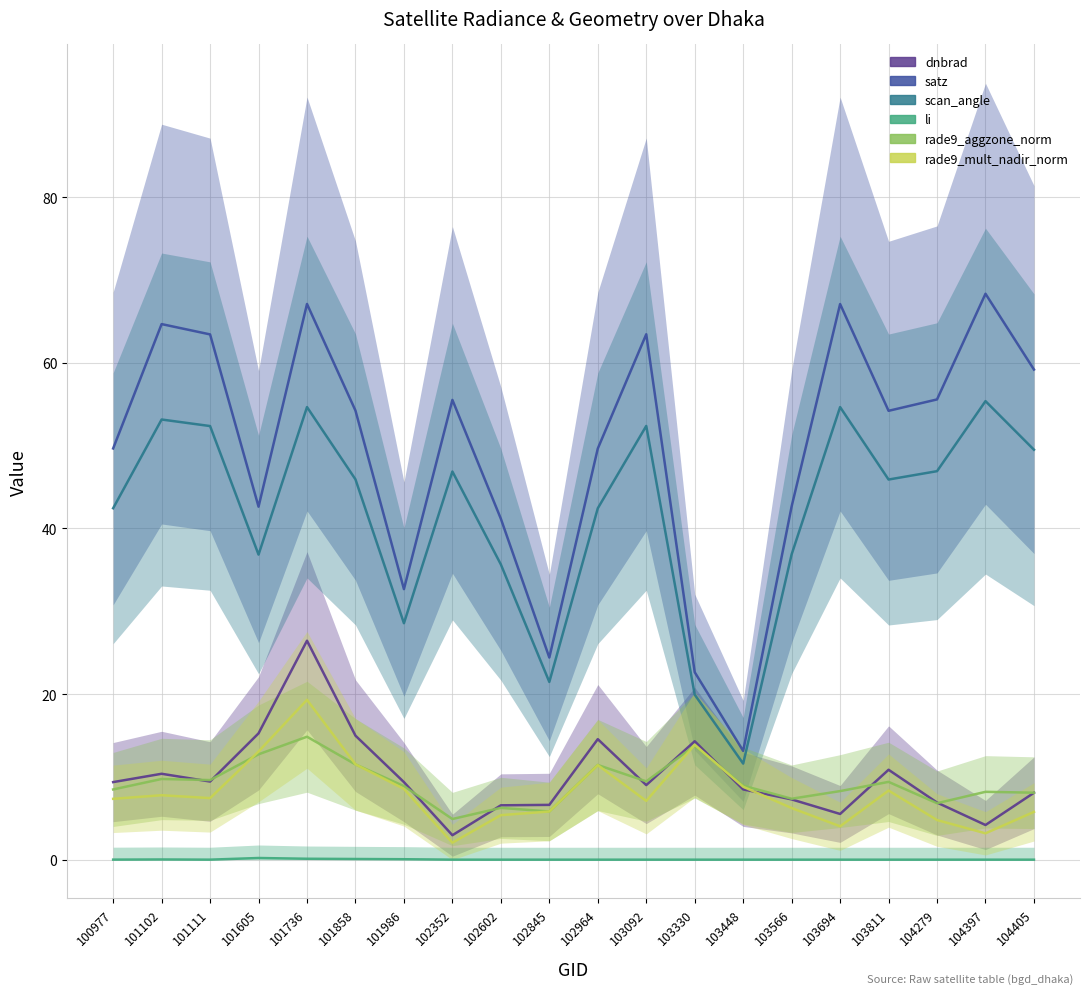

Rank the series at 104397 from highest to lowest value.

satz, scan_angle, rade9_aggzone_norm, dnbrad, rade9_mult_nadir_norm, li